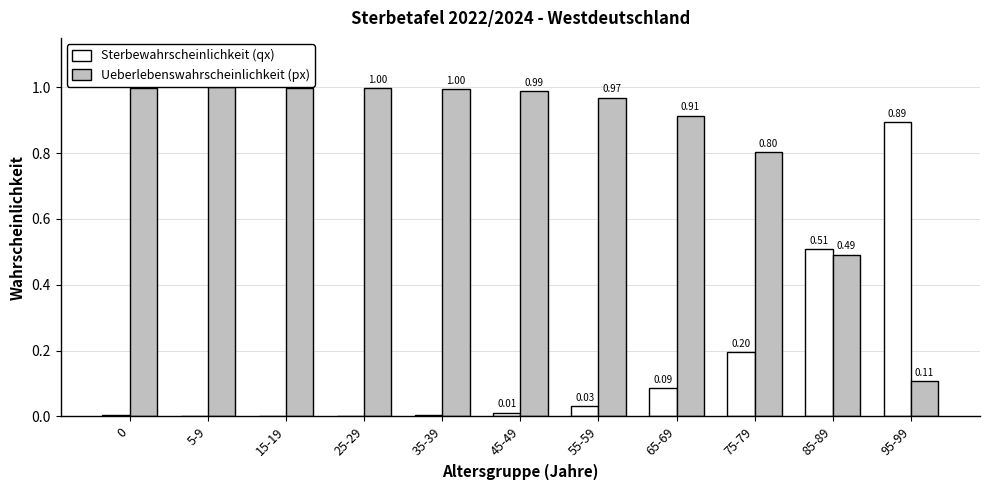

What is the sum of all Sterbewahrscheinlichkeit (qx) values?

1.7